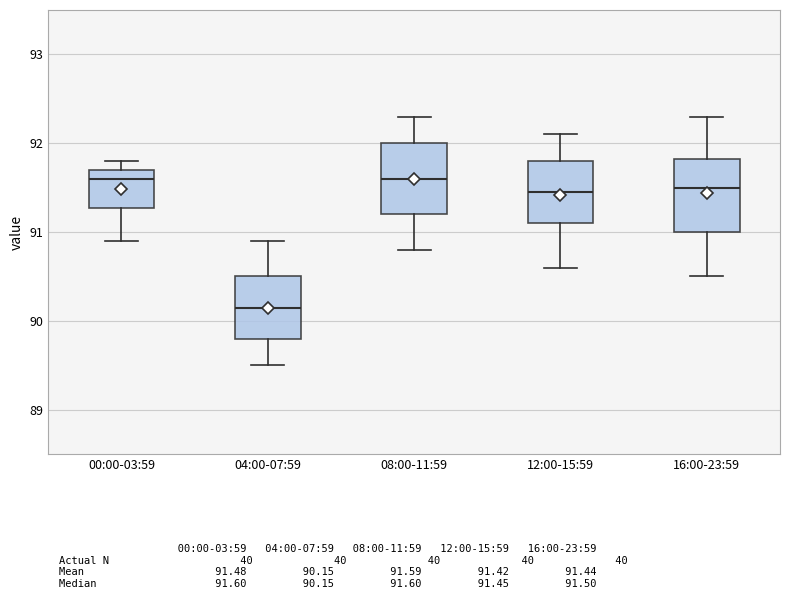

Where is the upper edge of the box for 04:00-07:59 on the y-axis? The values are not printed on the chart, so give them approximately, as read against the axis.

90.5